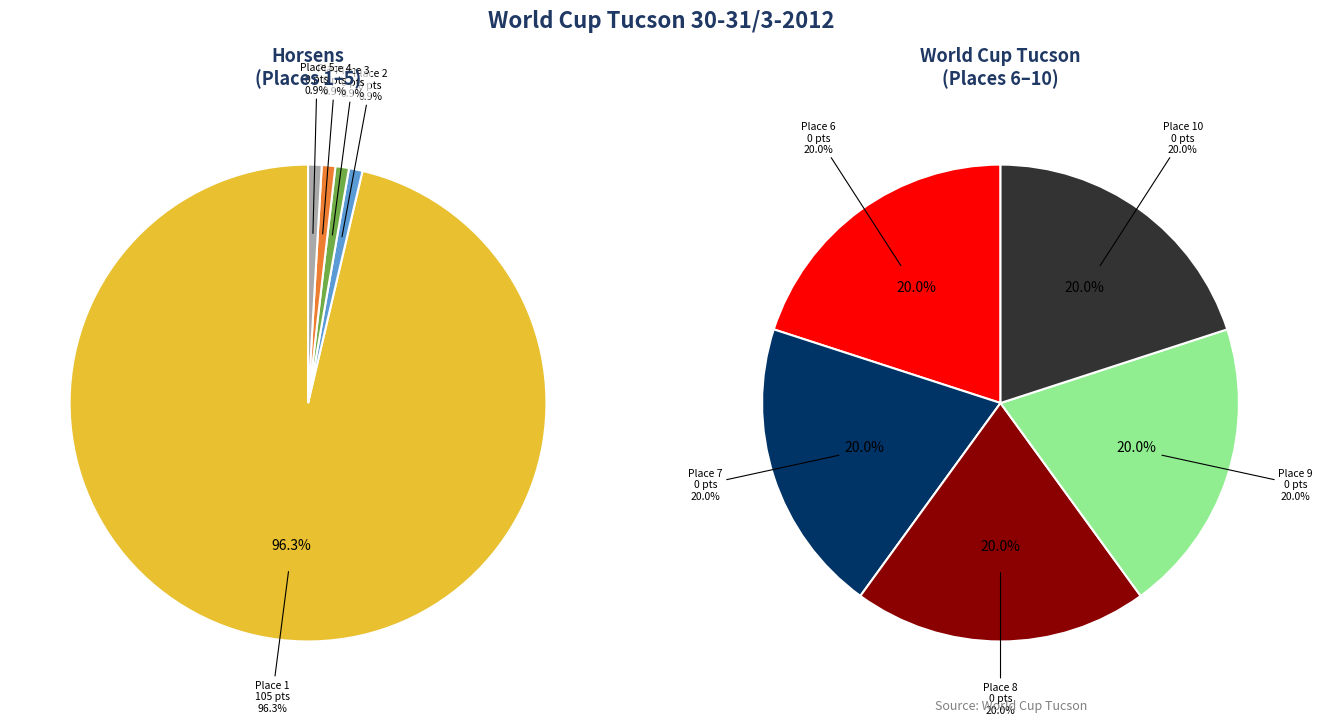

What is the smallest slice in the pie chart?

2